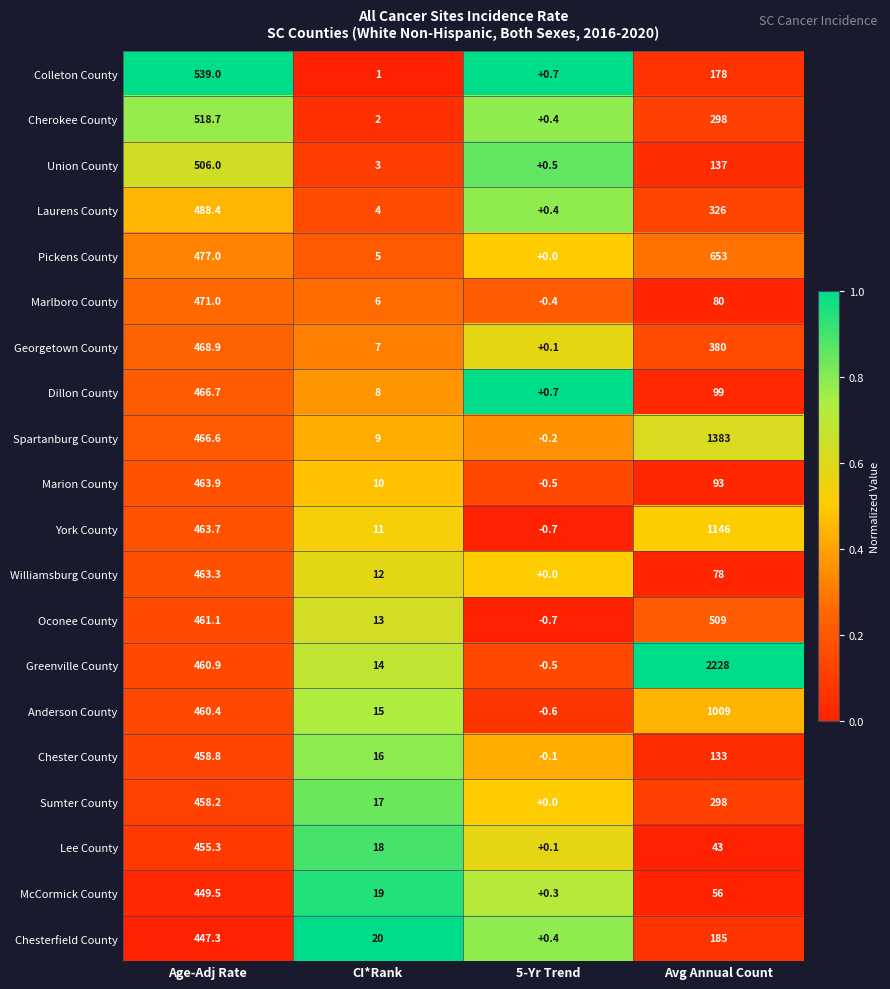

What is the average value of the York County series?

405.0